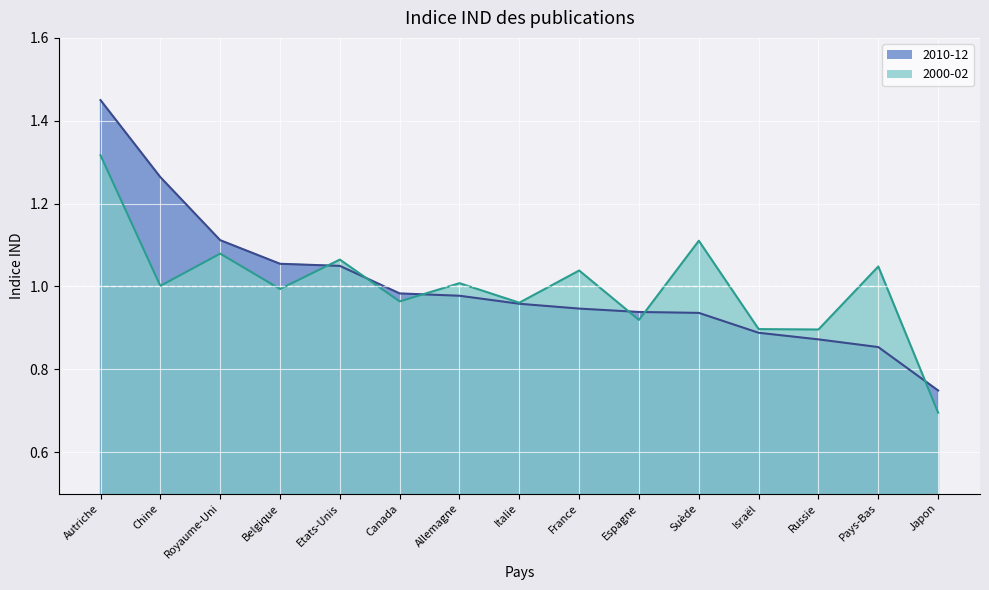

Reading left to right, what are all the values shown in this chart?

2010-12: 1.4	1.3	1.1	1.1	1.0	1.0	1.0	1.0	0.9	0.9	0.9	0.9	0.9	0.9	0.7
2000-02: 1.3	1.0	1.1	1.0	1.1	1.0	1.0	1.0	1.0	0.9	1.1	0.9	0.9	1.0	0.7